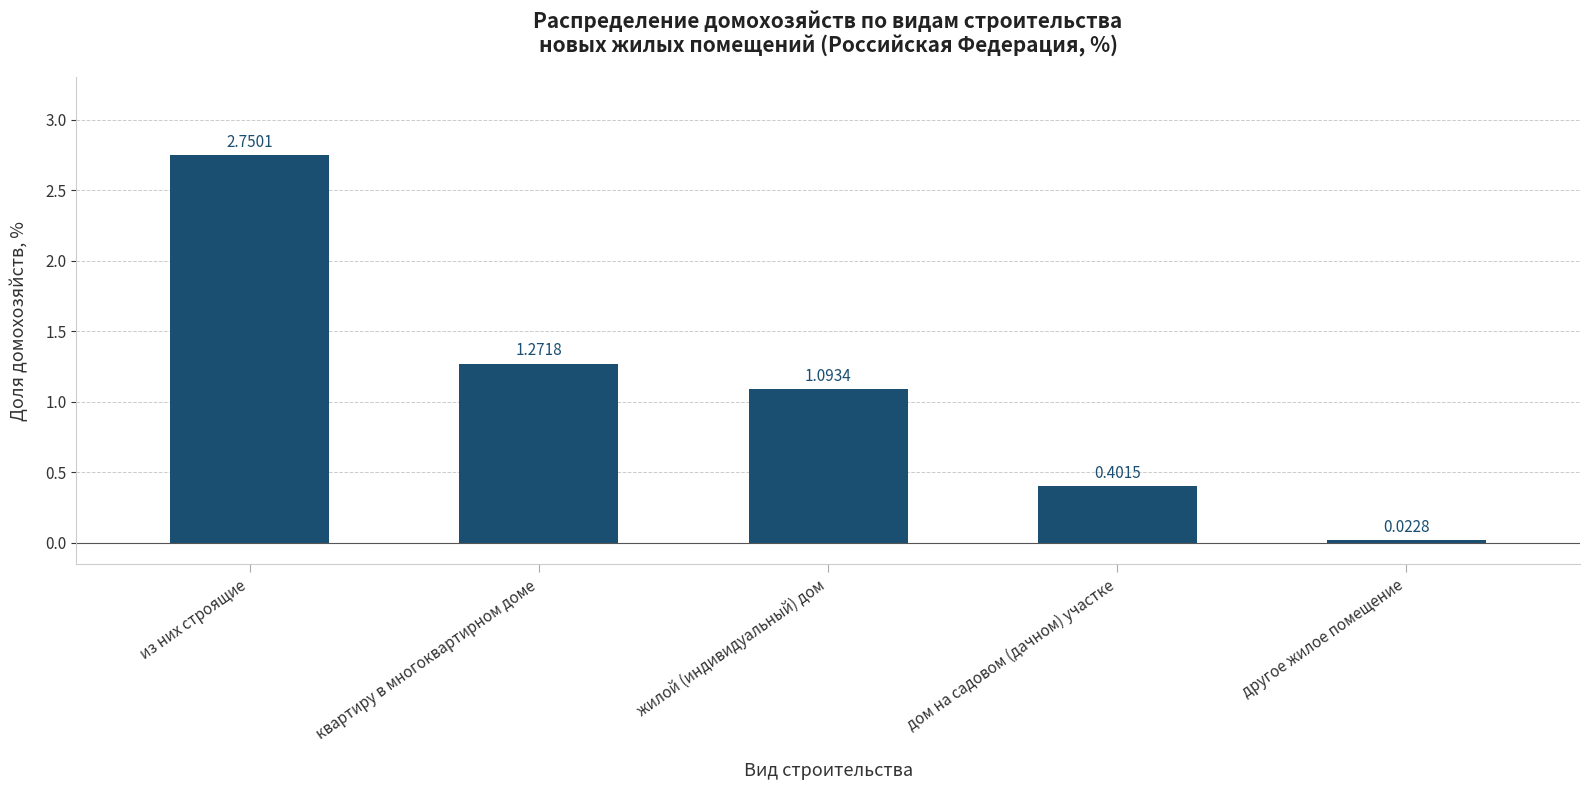

What position from the left is из них строящие?

1